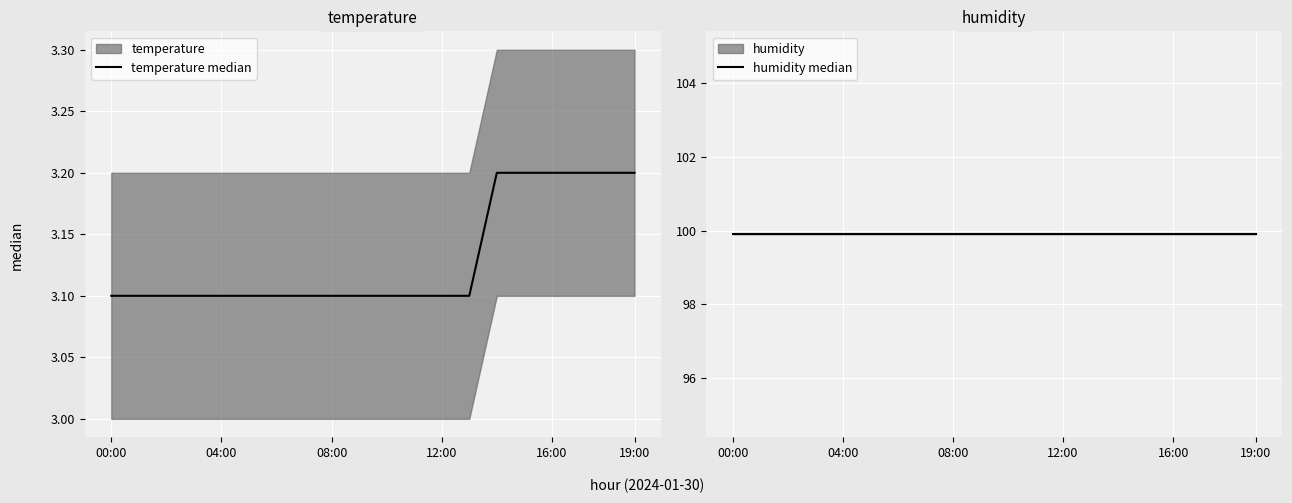

At which category is the sum across all series the highest?

14